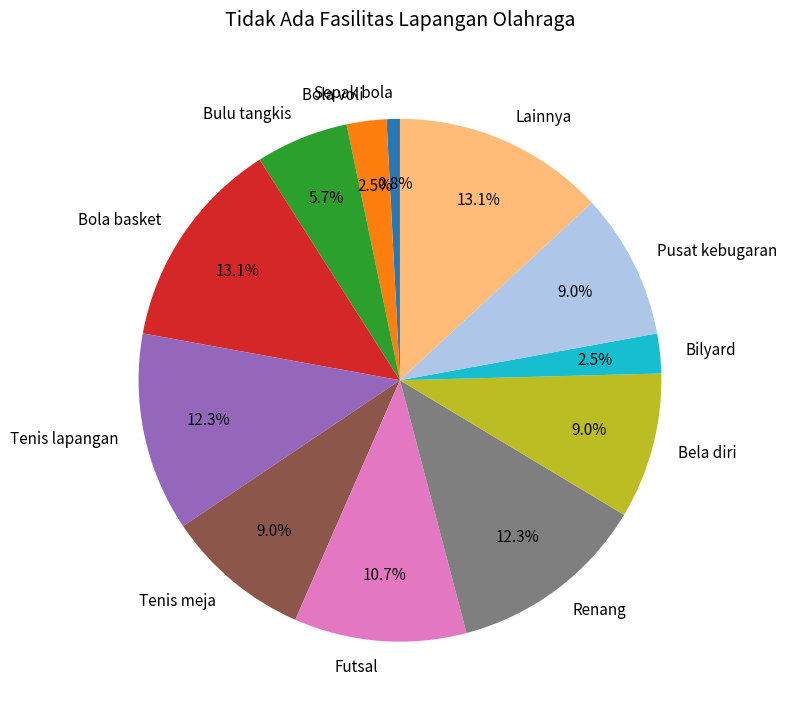

Which has a higher value, Sepak bola or Bilyard?

Bilyard